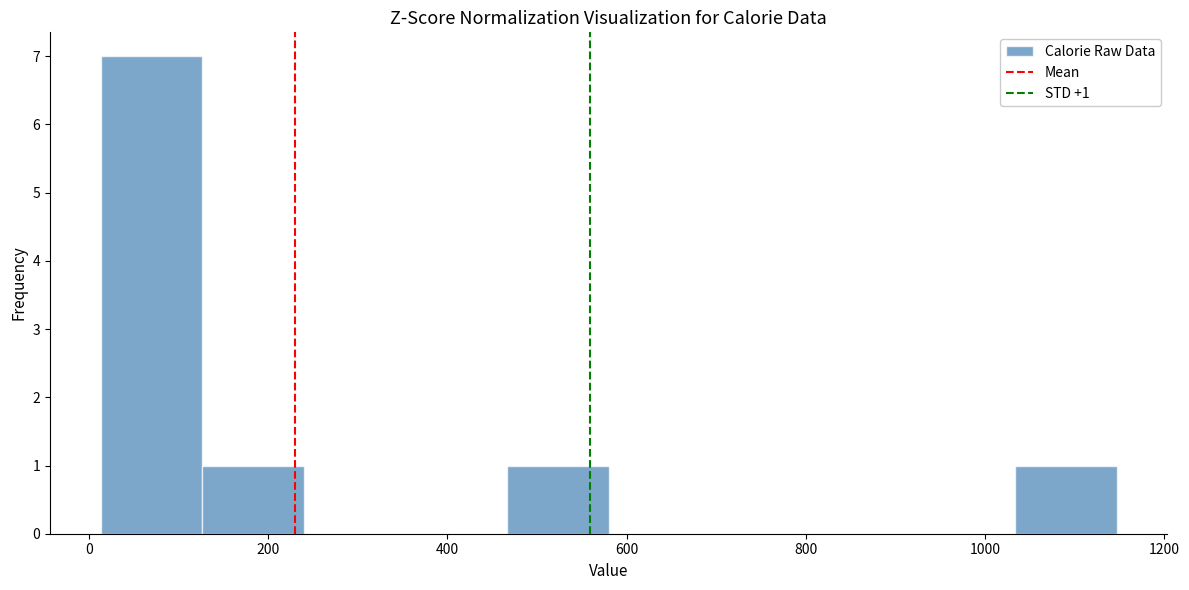

Over which range of the x-axis is the bar tallest?

20 to 120